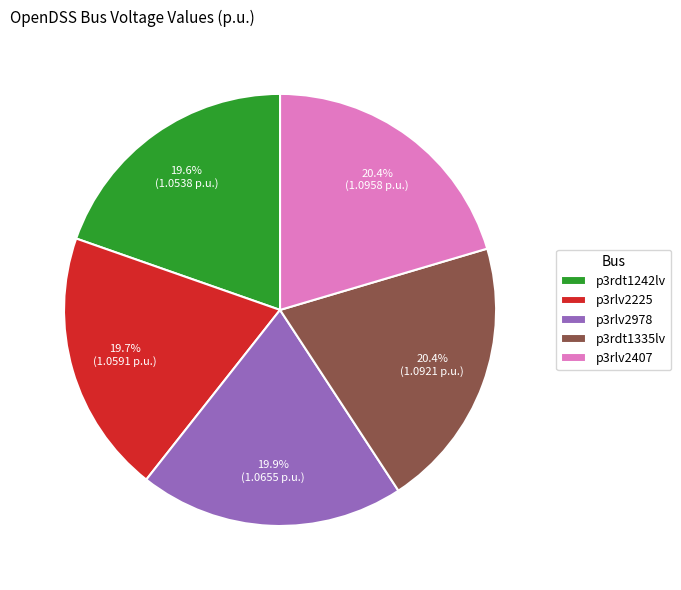

To the nearest percent, what percentage of the pie is p3rdt1242lv?

20%